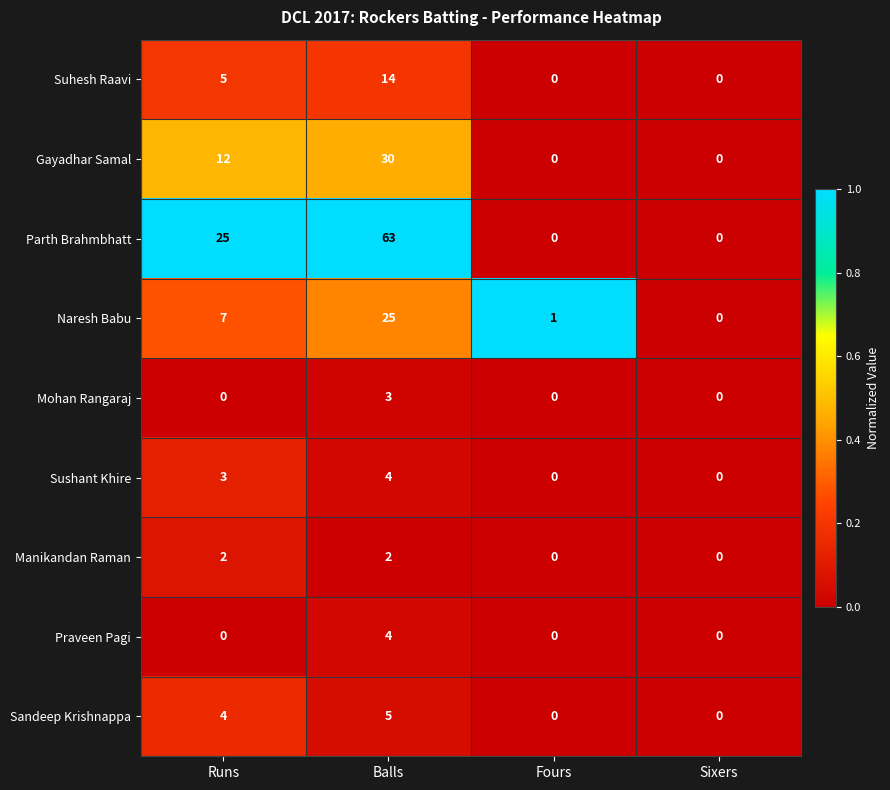

What is the difference between the maximum and minimum values in the Mohan Rangaraj series?

3